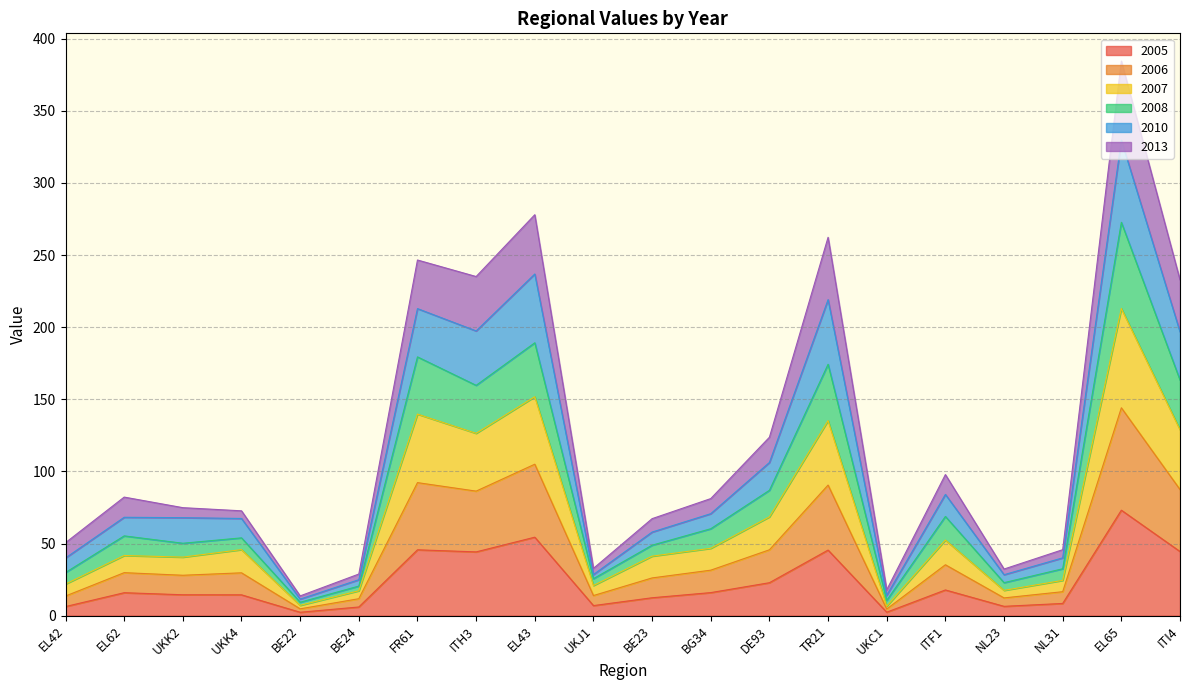

Which category has the lowest value in the 2010 series?

BE22